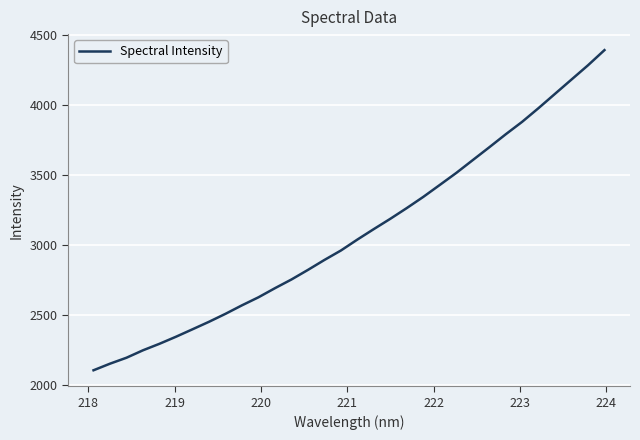

What is the difference between the maximum and minimum values?

2286.4